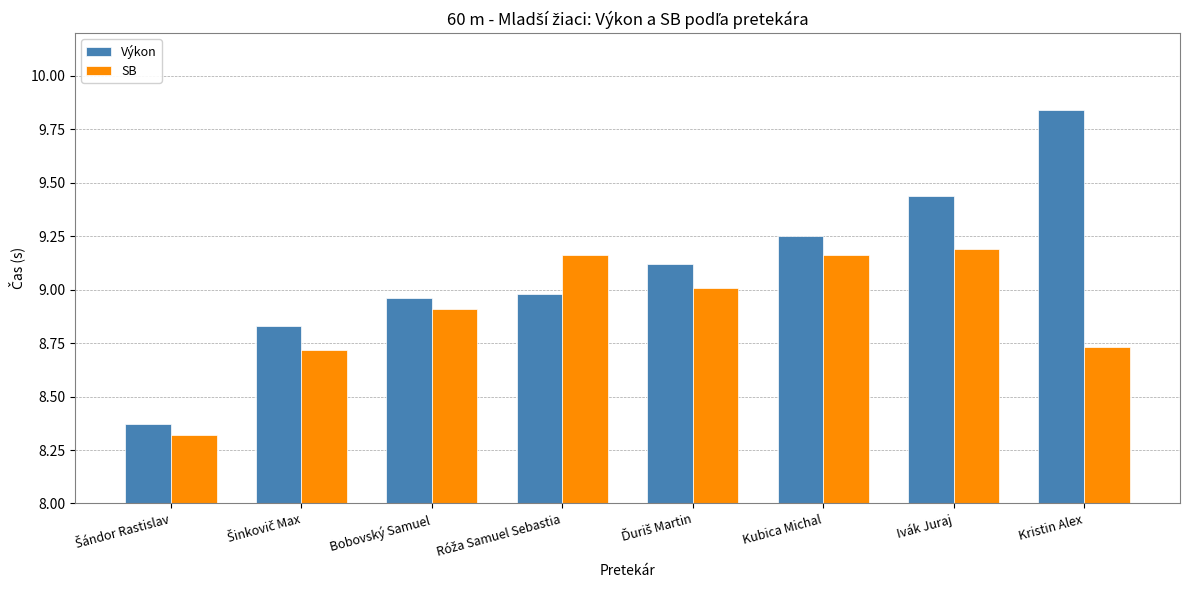

What is the minimum value for SB?

8.3